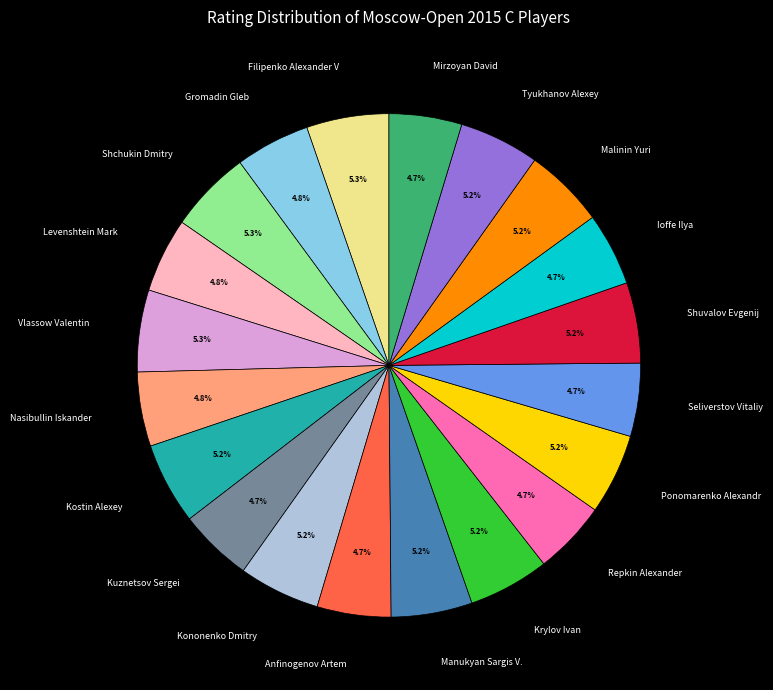

Which has a higher value, Levenshtein Mark or Shchukin Dmitry?

Shchukin Dmitry